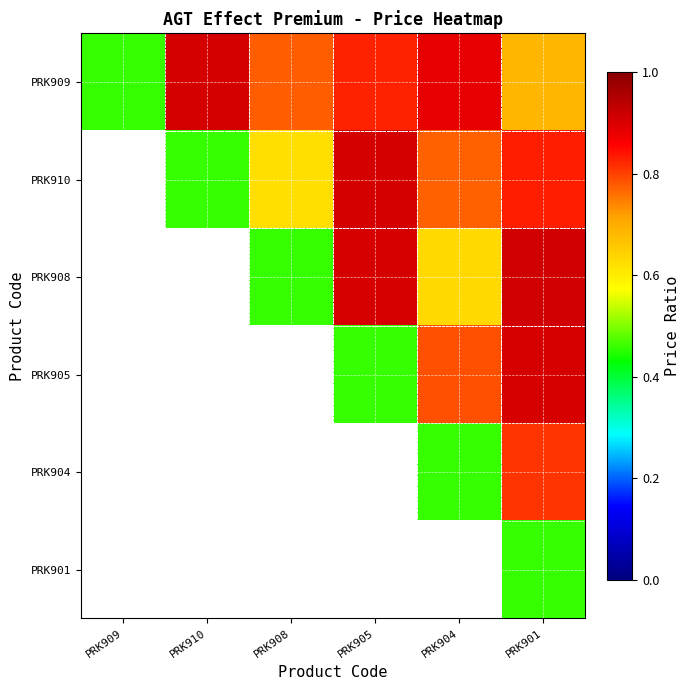

At which category is the sum across all series the highest?

PRK901